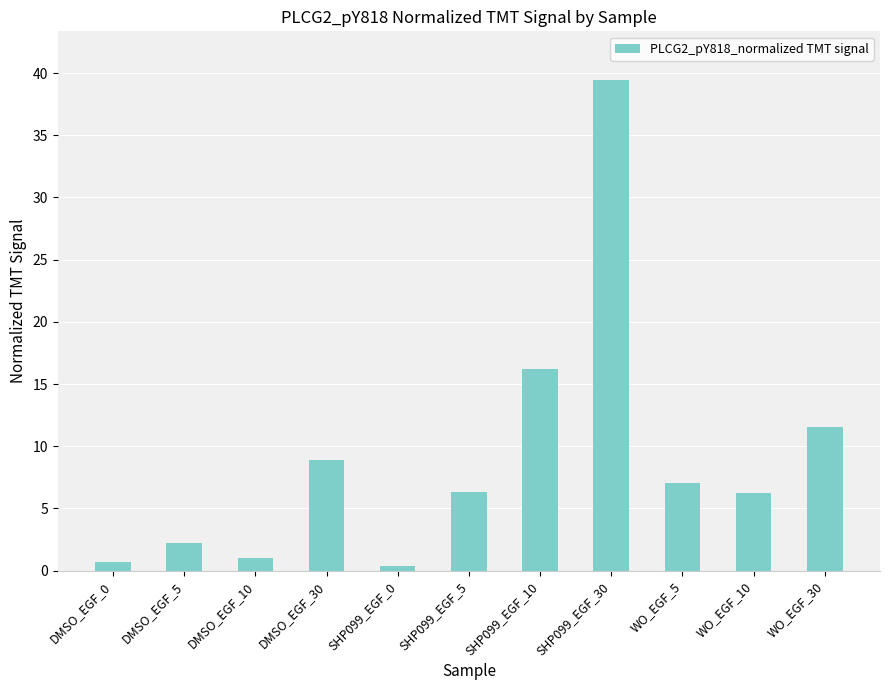

Which category has the highest value across all series?

SHP099_EGF_30